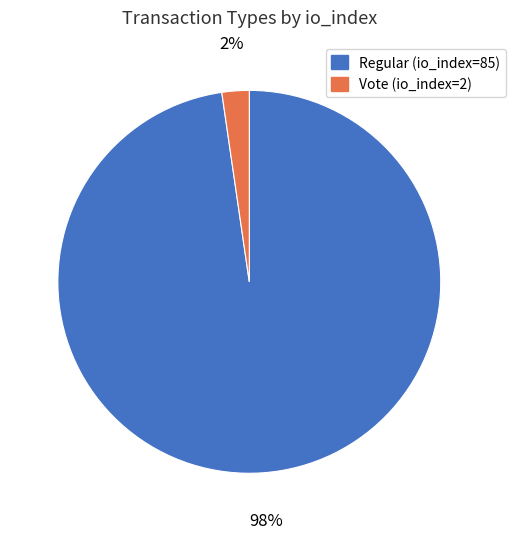

Is there a majority slice in this chart?

Yes